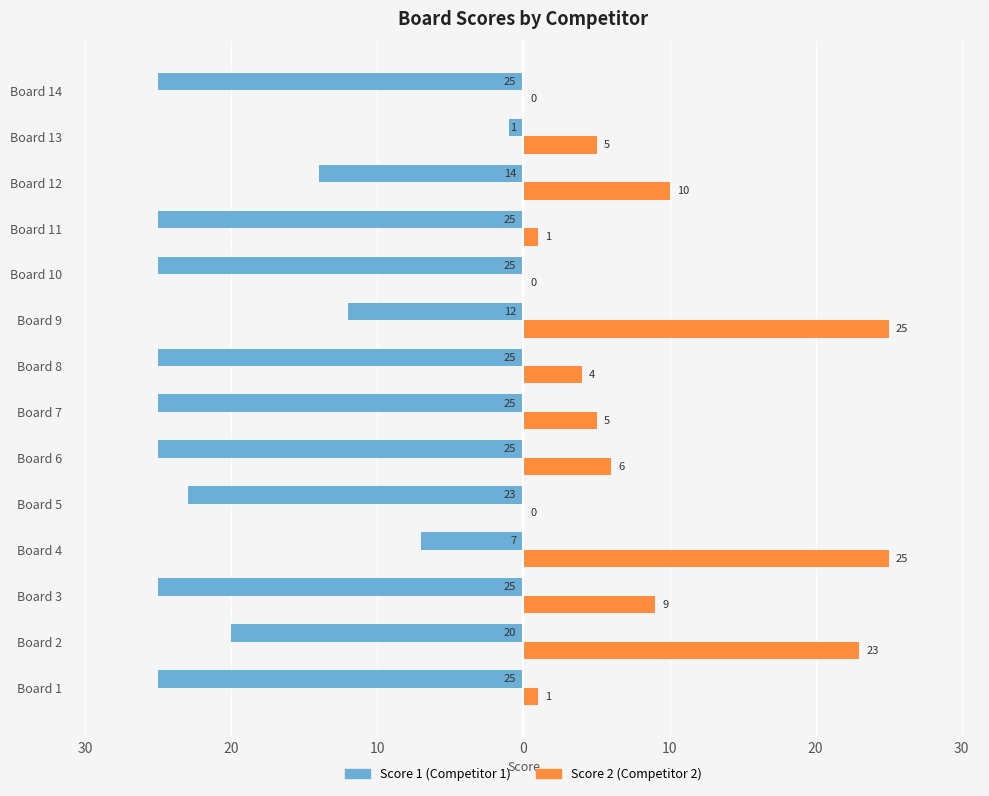

What is the value of the Score 1 bar at the 1st from the left?

-25